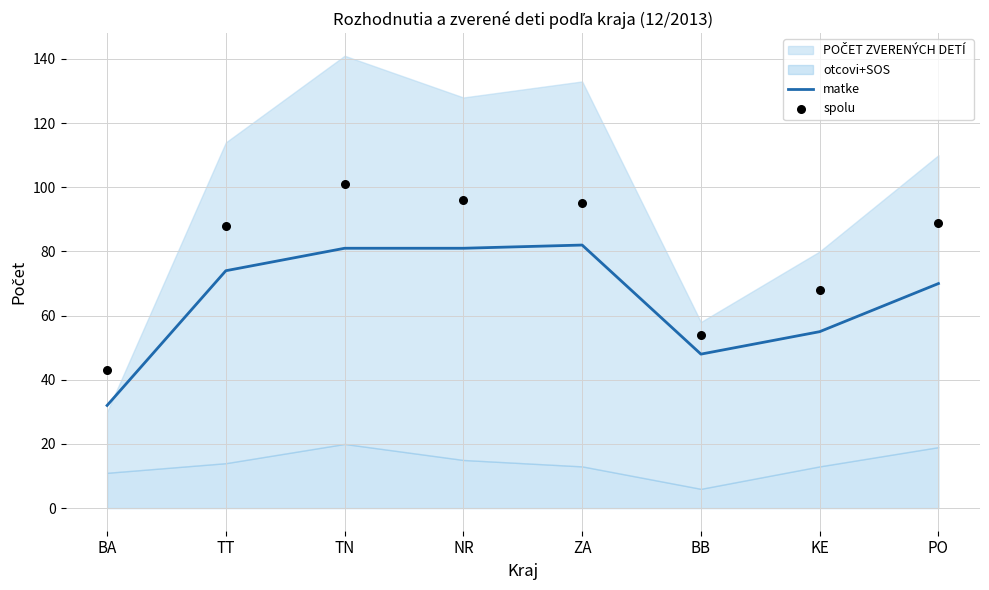

The value of matke at BA is 32. True or false?

True